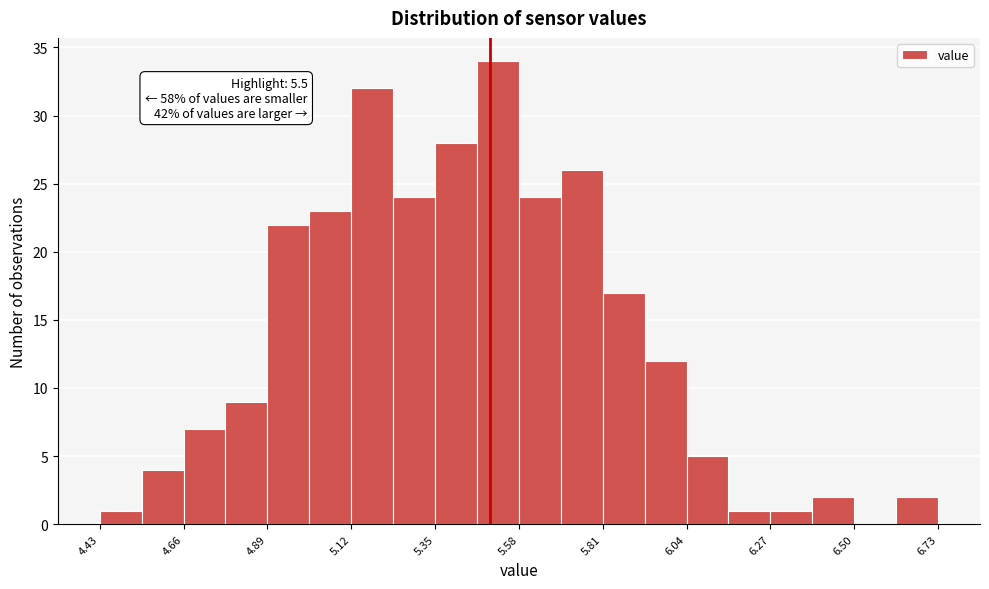

Around what value on the x-axis is the tallest bar? Give the approximate position of its centre, as read against the axis.

5.50